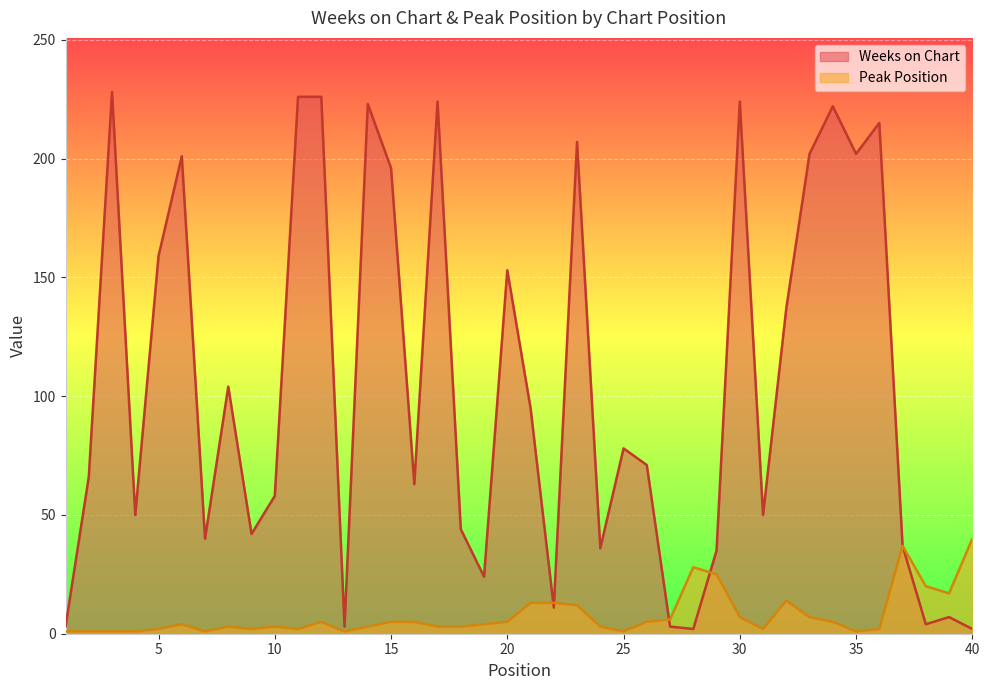

What are all the series names shown in the legend?

Weeks on Chart, Peak Position